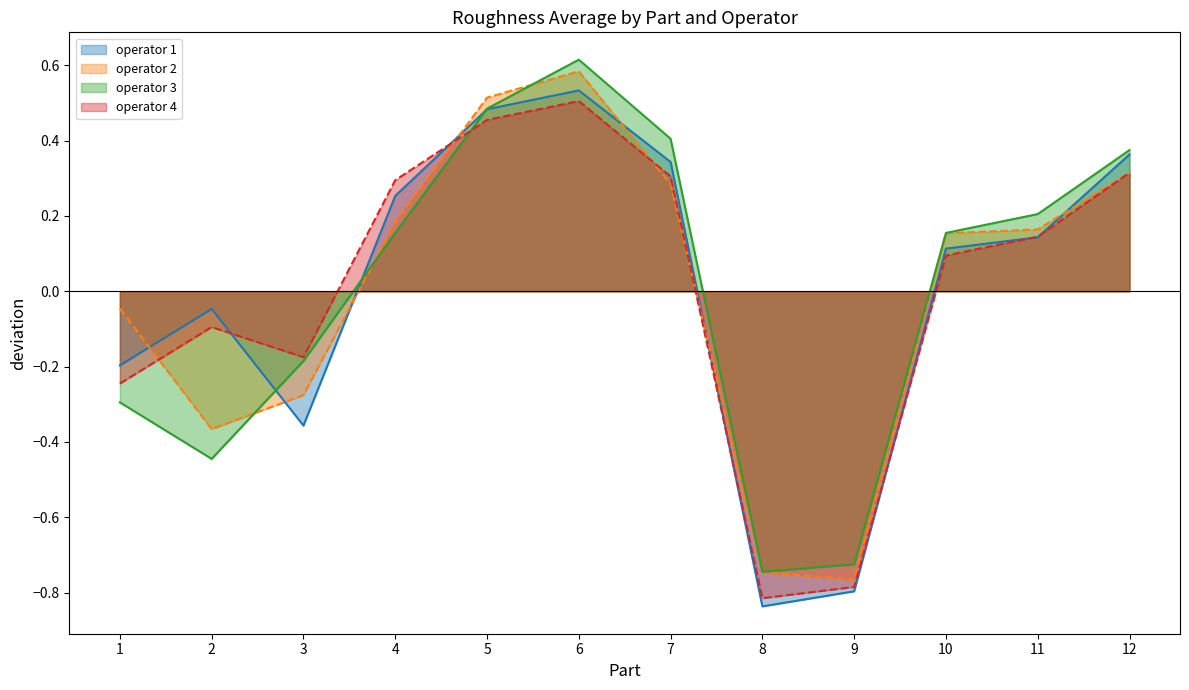

Where is operator 3 nearest to the value 0?

4